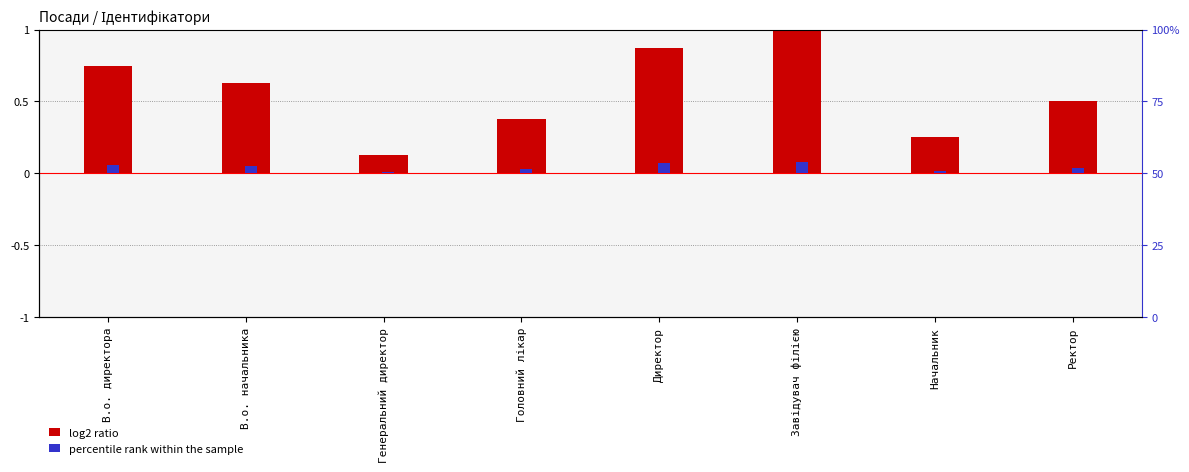

What is the label of the 8th bar from the left?

Ректор